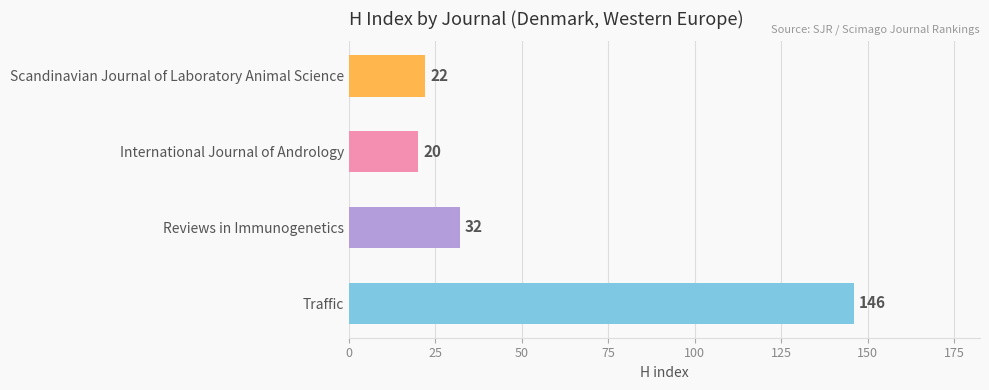

The chart shows a value of 20 at International Journal of Andrology. True or false?

True